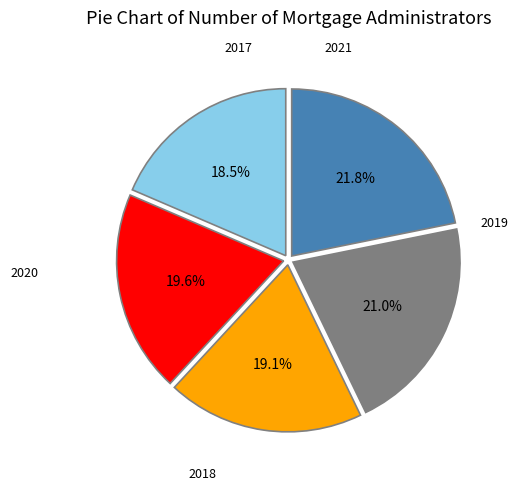

Is there any slice that represents more than half of the pie?

No